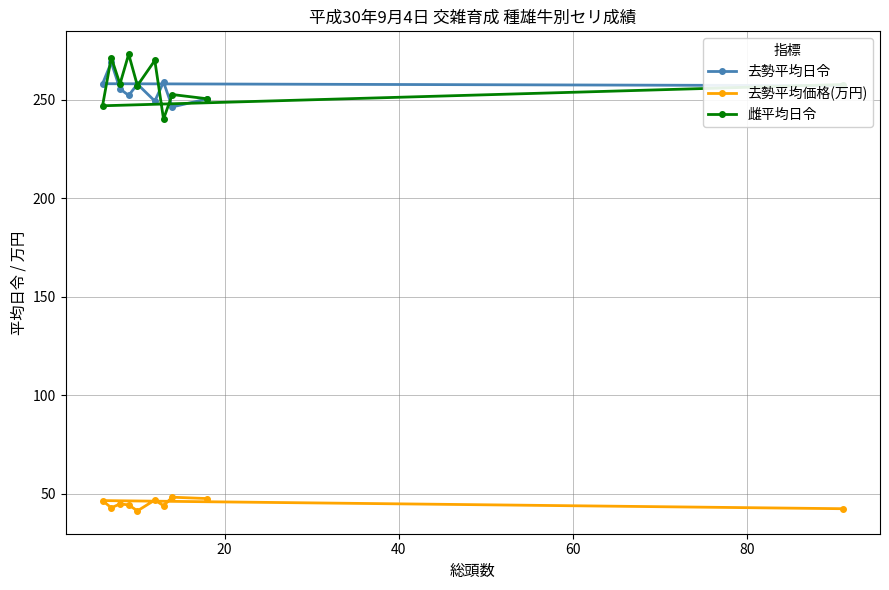

How many categories are shown in the chart?

10